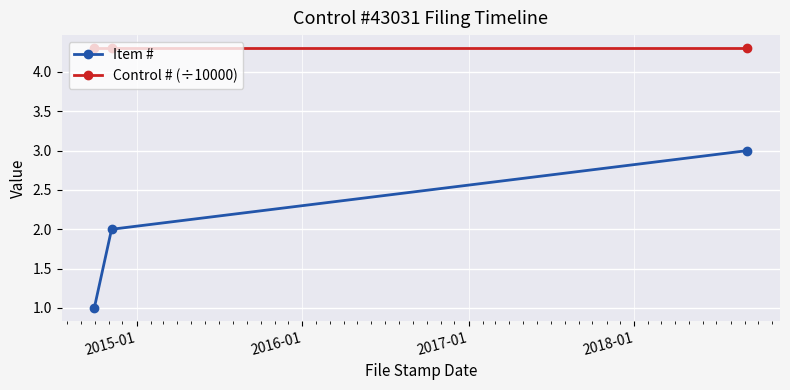

Which series has the largest range (max minus min)?

Item #